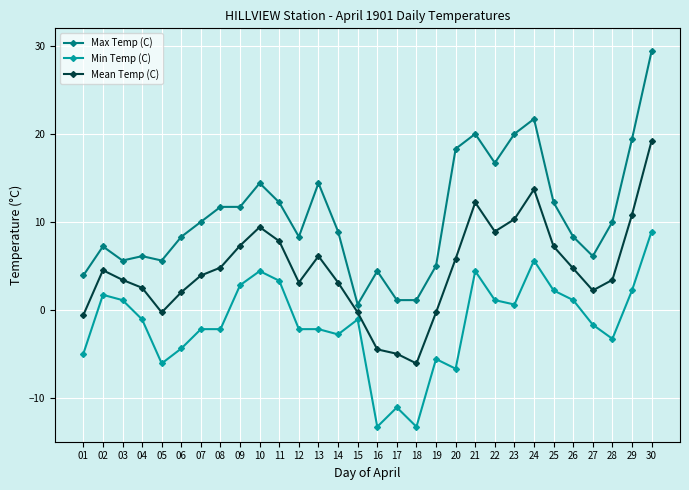

True or false: Min Temp (C) has more than 1 points higher than both neighbors.

True